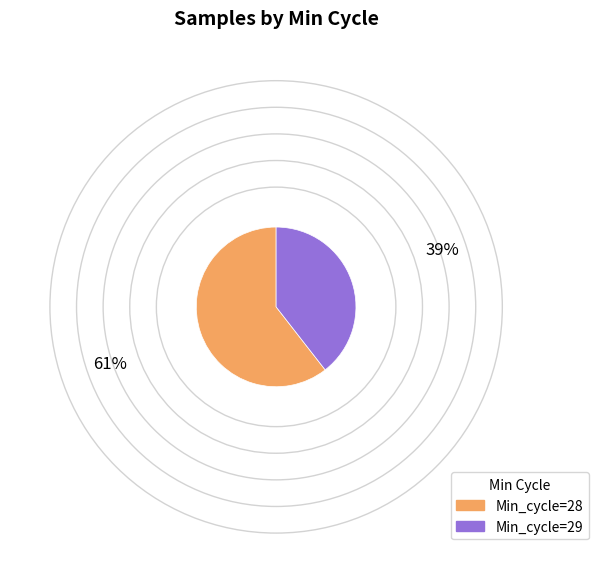

What is the ratio of the value at Min_cycle=29 to the value at Min_cycle=28?

0.7